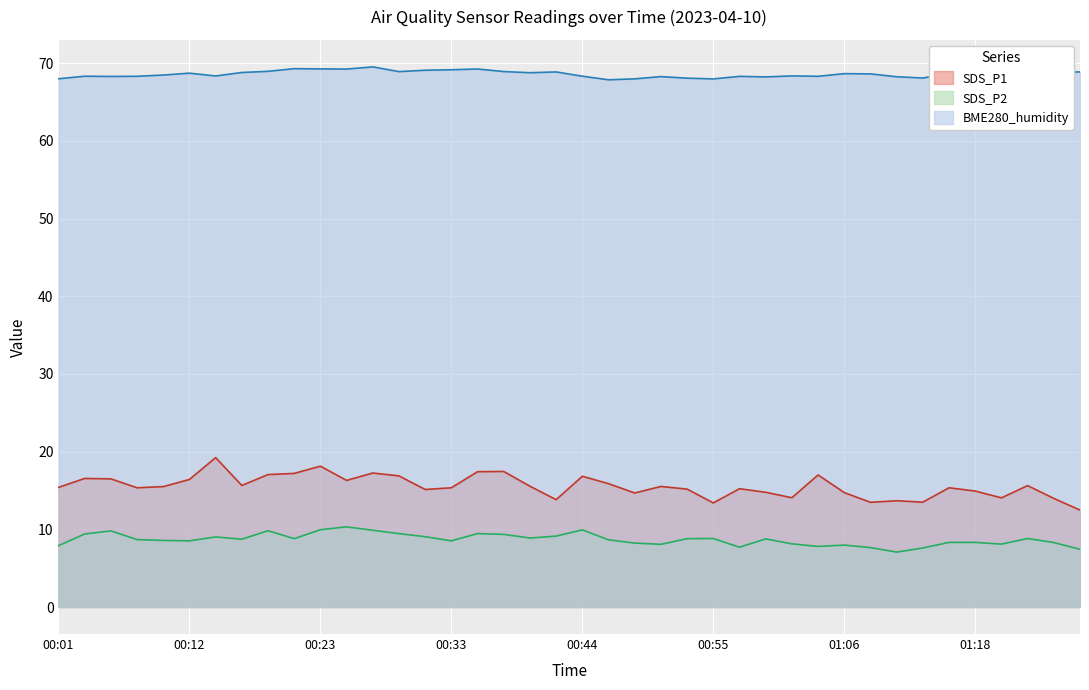

What is the label of the 20th point from the left?

00:42